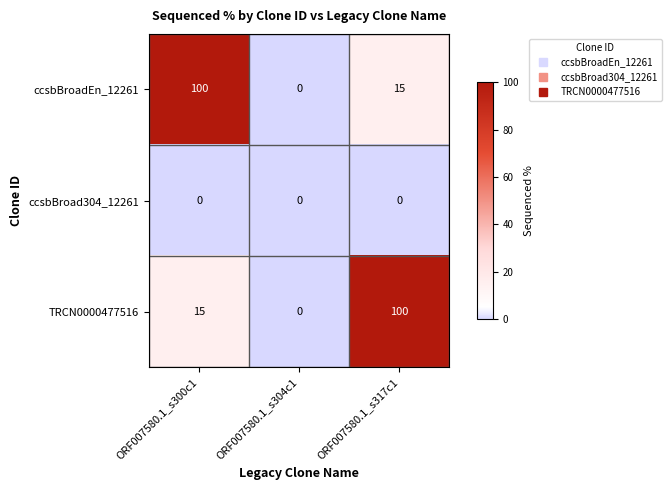

Rank the series at ORF007580.1_s300c1 from lowest to highest value.

ccsbBroad304_12261, TRCN0000477516, ccsbBroadEn_12261